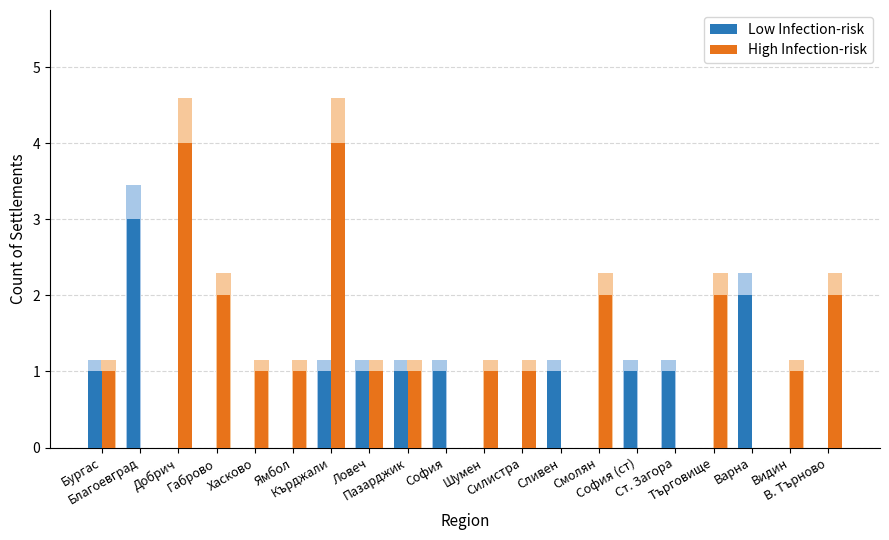

At which label does Low Infection-risk reach its peak?

Благоевград